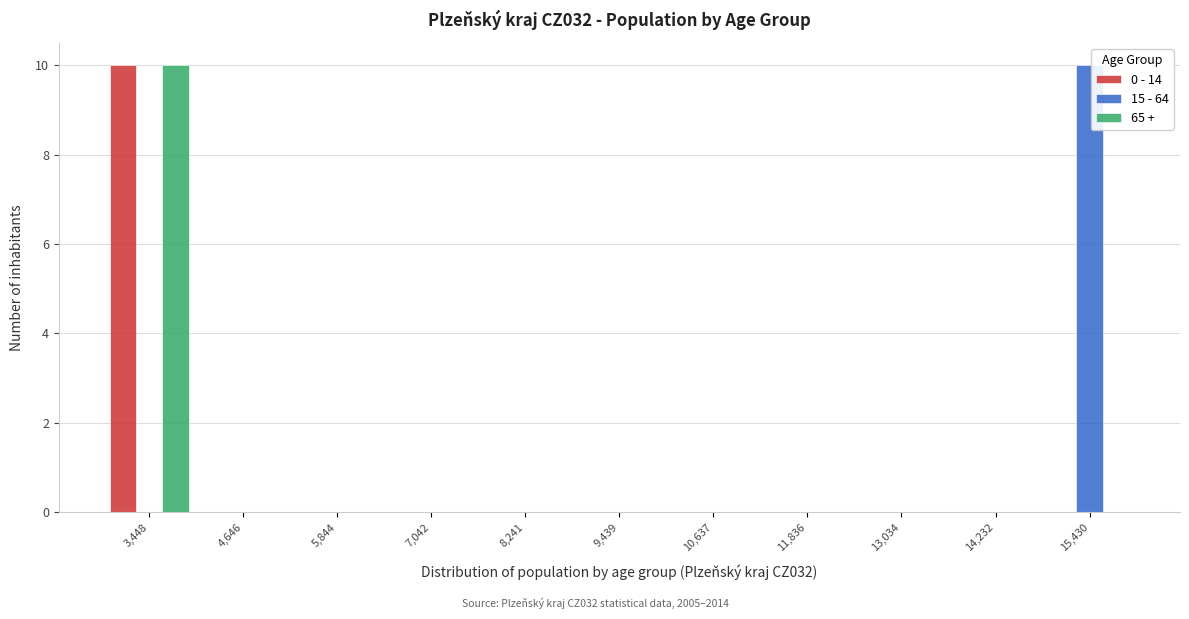

In the 65 + series, which range on the x-axis has the tallest bar?

2800 to 4000